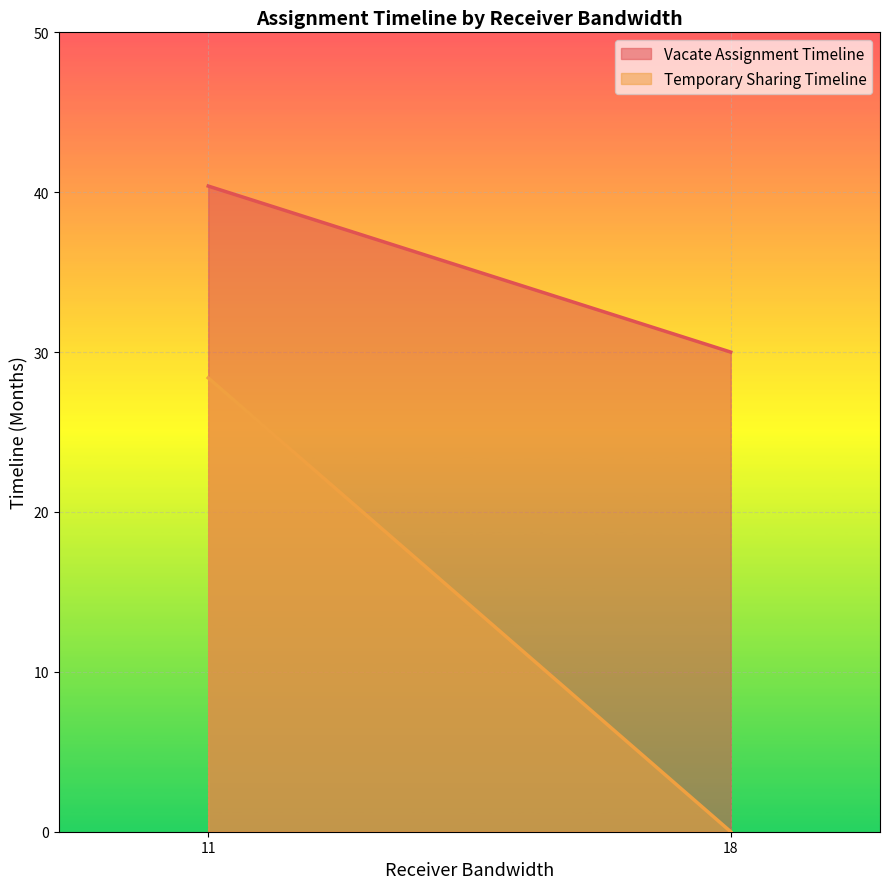

Rank the series at 11 from highest to lowest value.

Vacate Assignment Timeline, Temporary Sharing Timeline